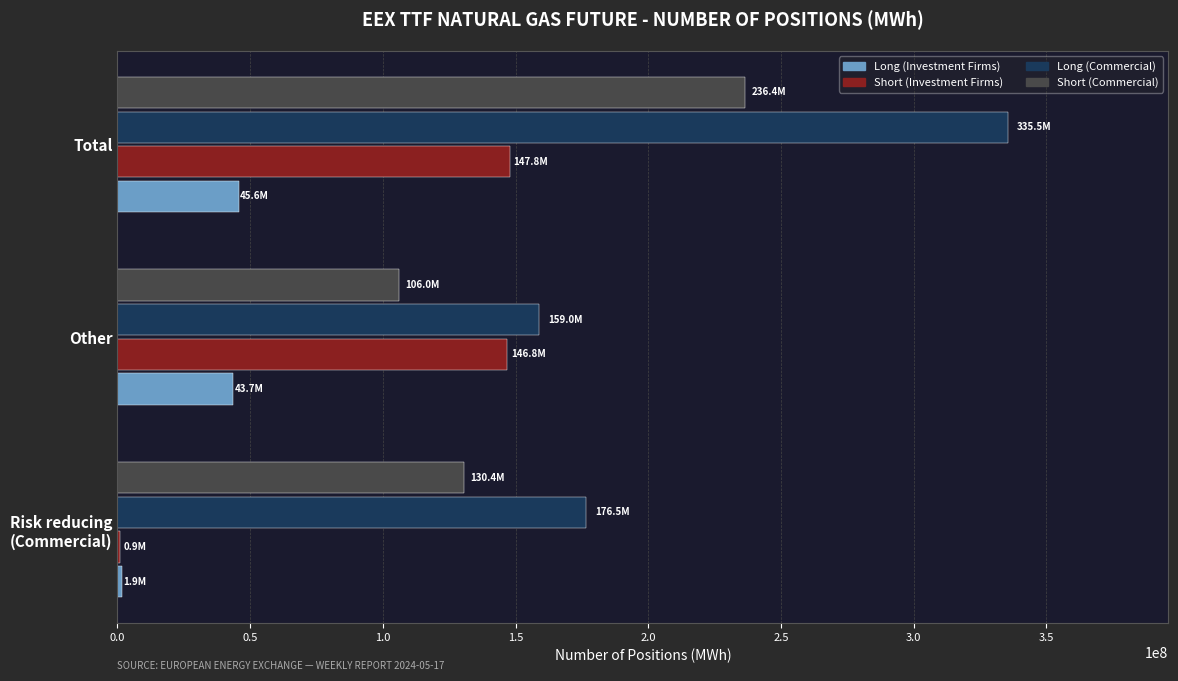

At which category is the sum across all series the highest?

Total